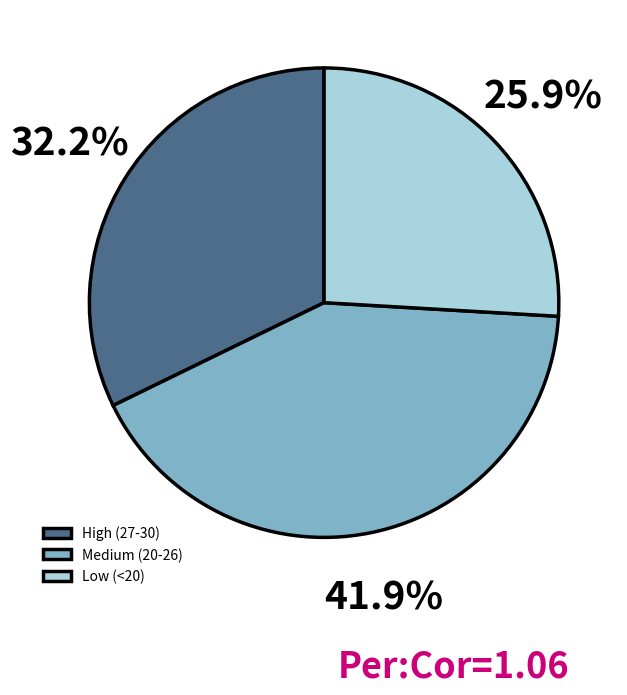

How many segments does this pie chart have?

3